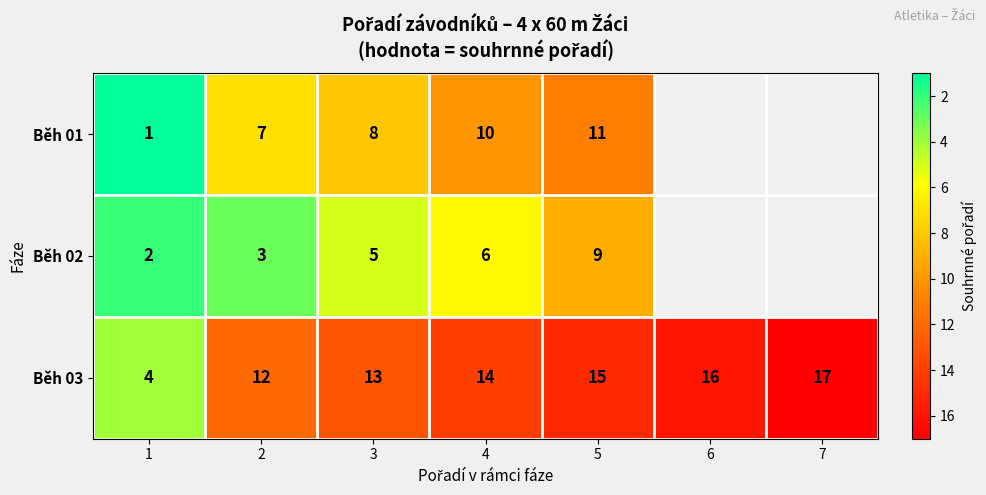

Between 1 and 3, which series saw the biggest shift?

Běh 03